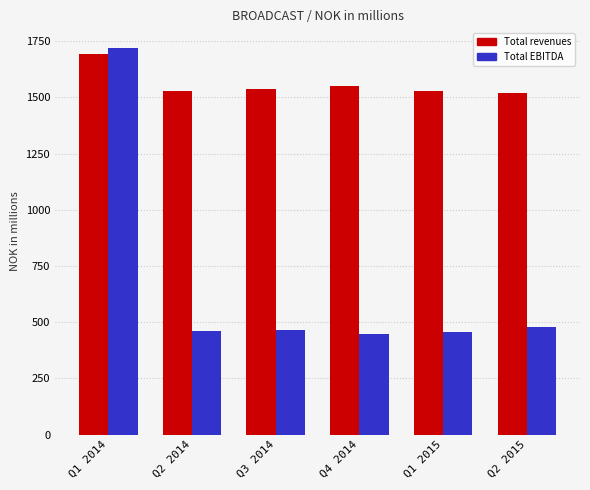

Is it true that Total EBITDA equals 477.0 at Q2 2015?

True